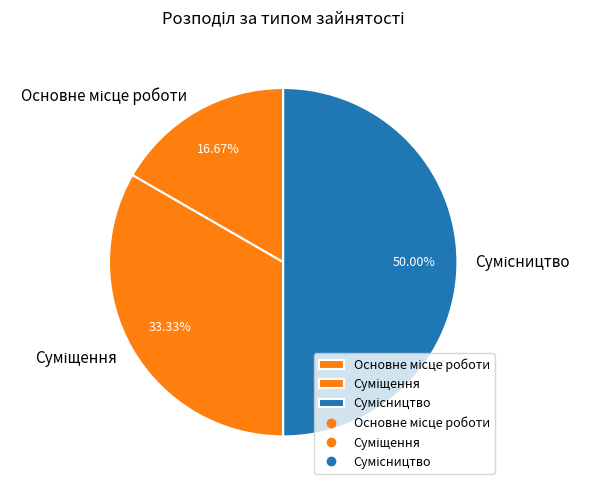

To the nearest percent, what is the combined percentage of Основне місце роботи and Суміщення?

50%